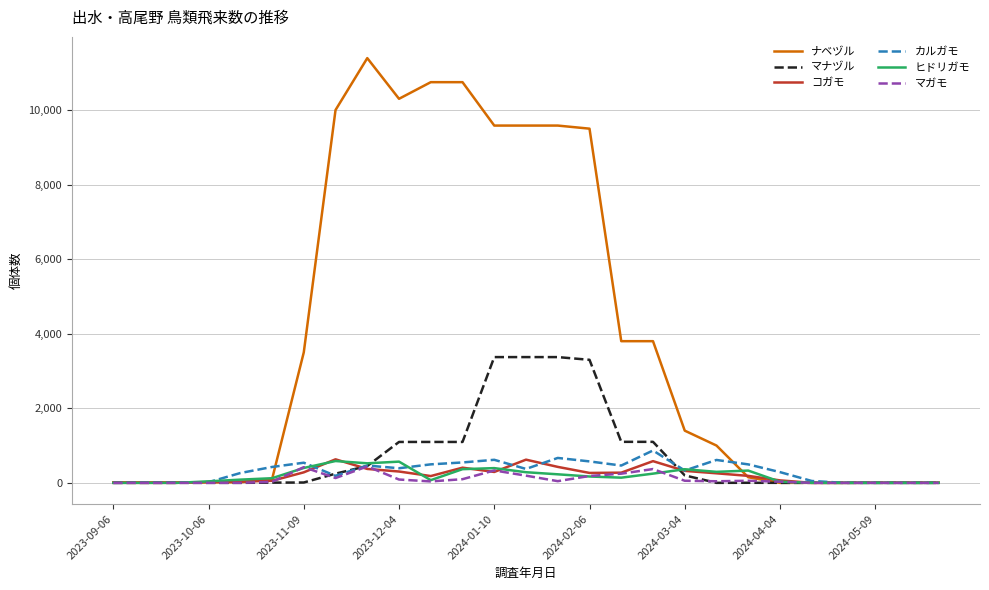

Which series has the widest spread of values?

ナベヅル